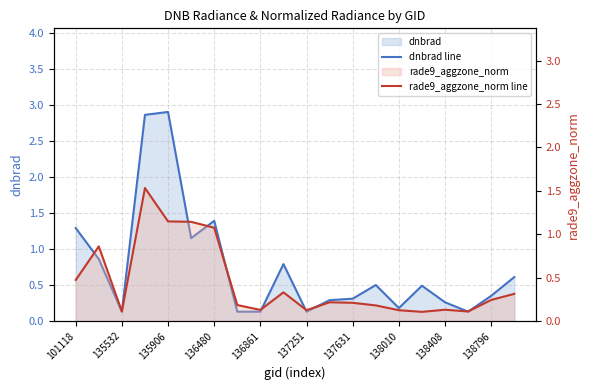

Reading right to left, transcribe all the data shown in this chart.

dnbrad line: 0.6	0.3	0.1	0.3	0.5	0.2	0.5	0.3	0.3	0.1	0.8	0.1	0.1	1.4	1.1	2.9	2.9	0.1	0.9	1.3
rade9_aggzone_norm line: 0.3	0.2	0.1	0.1	0.1	0.1	0.2	0.2	0.2	0.1	0.3	0.1	0.2	1.1	1.1	1.1	1.5	0.1	0.9	0.5